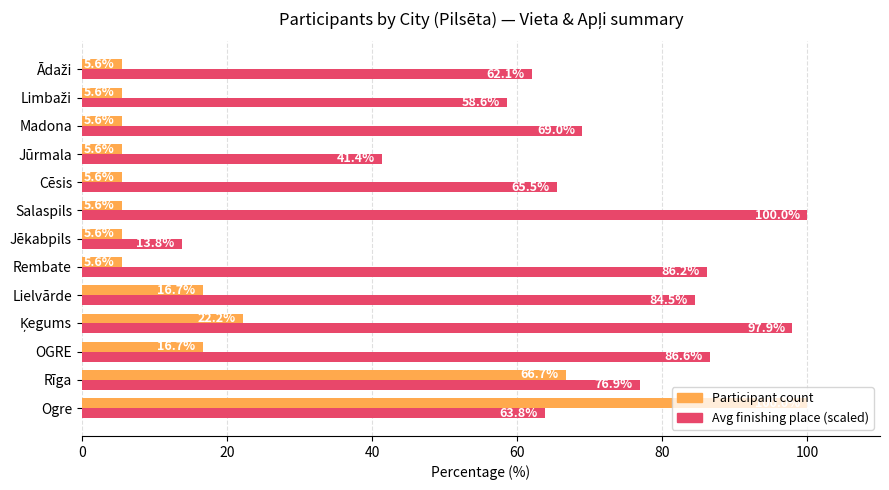

At which category is the sum across all series the highest?

Ogre